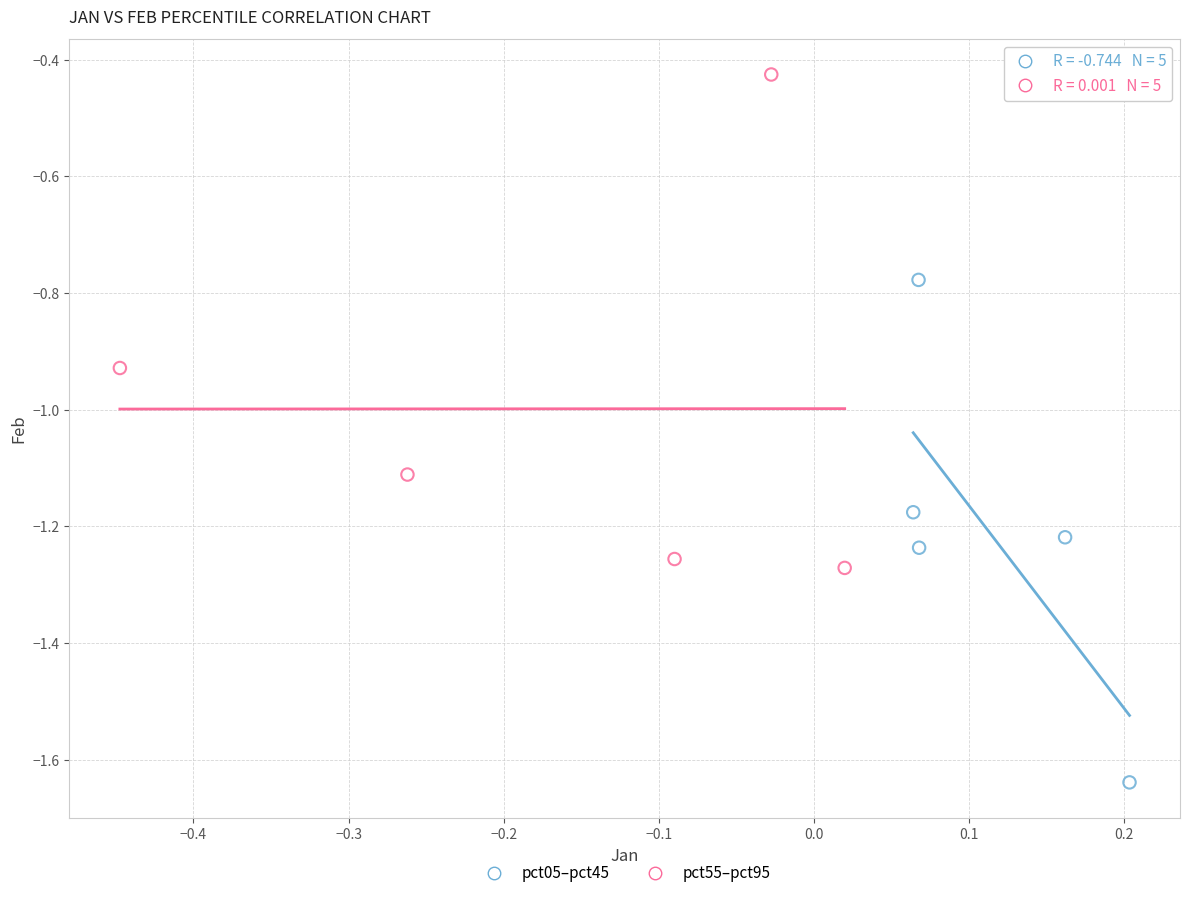

Which series contains the highest Y value?

pct55–pct95